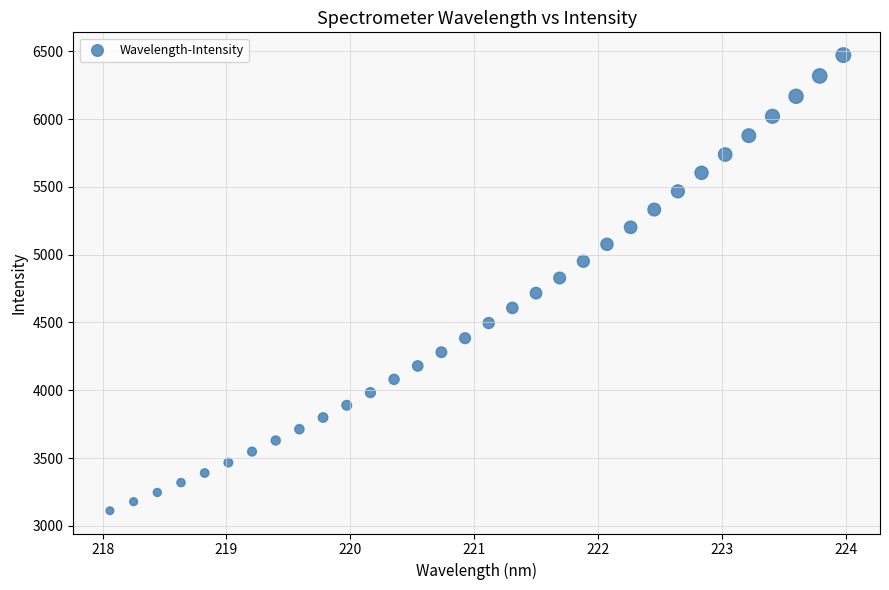

What is the range of X values (max minus min)?

5.9